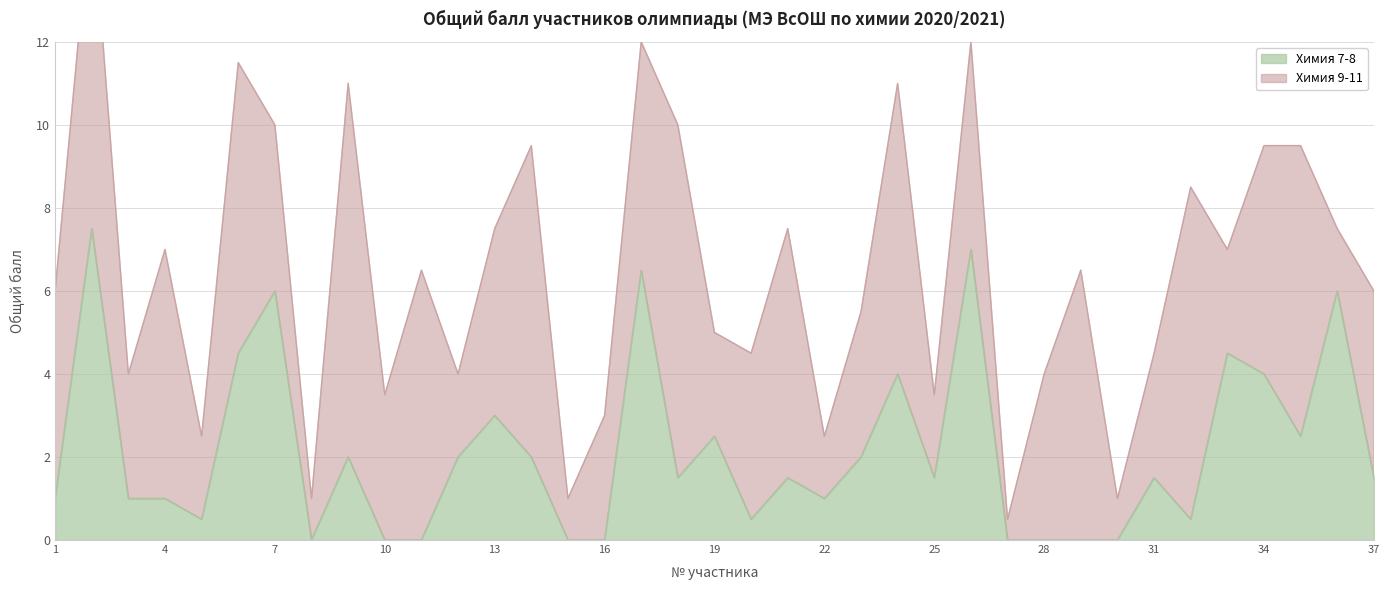

What is the difference between the second highest and second lowest values?

7.0